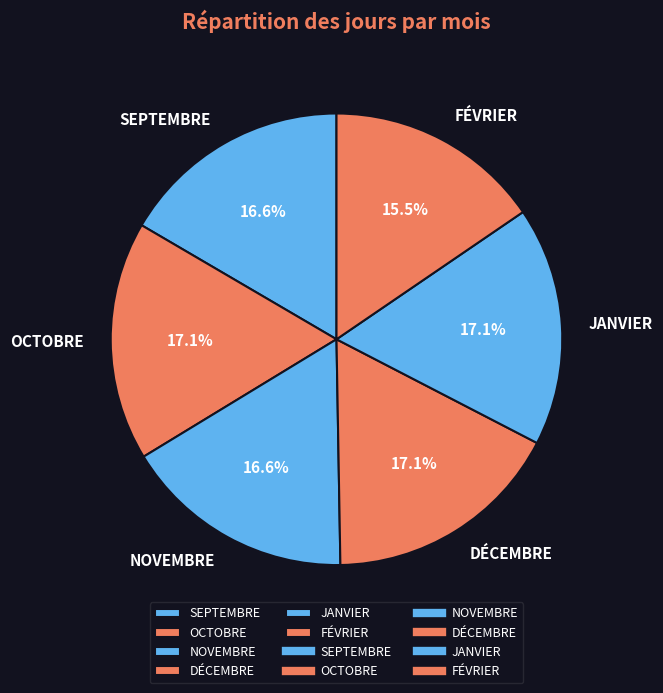

Is there any slice that represents more than half of the pie?

No